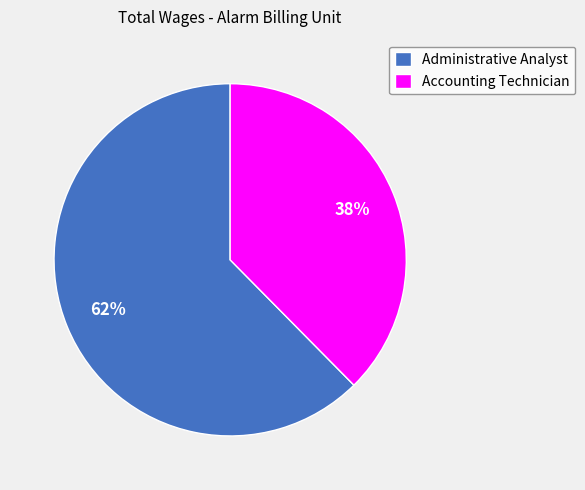

To the nearest percent, what is the combined percentage of Accounting Technician and Administrative Analyst?

100%